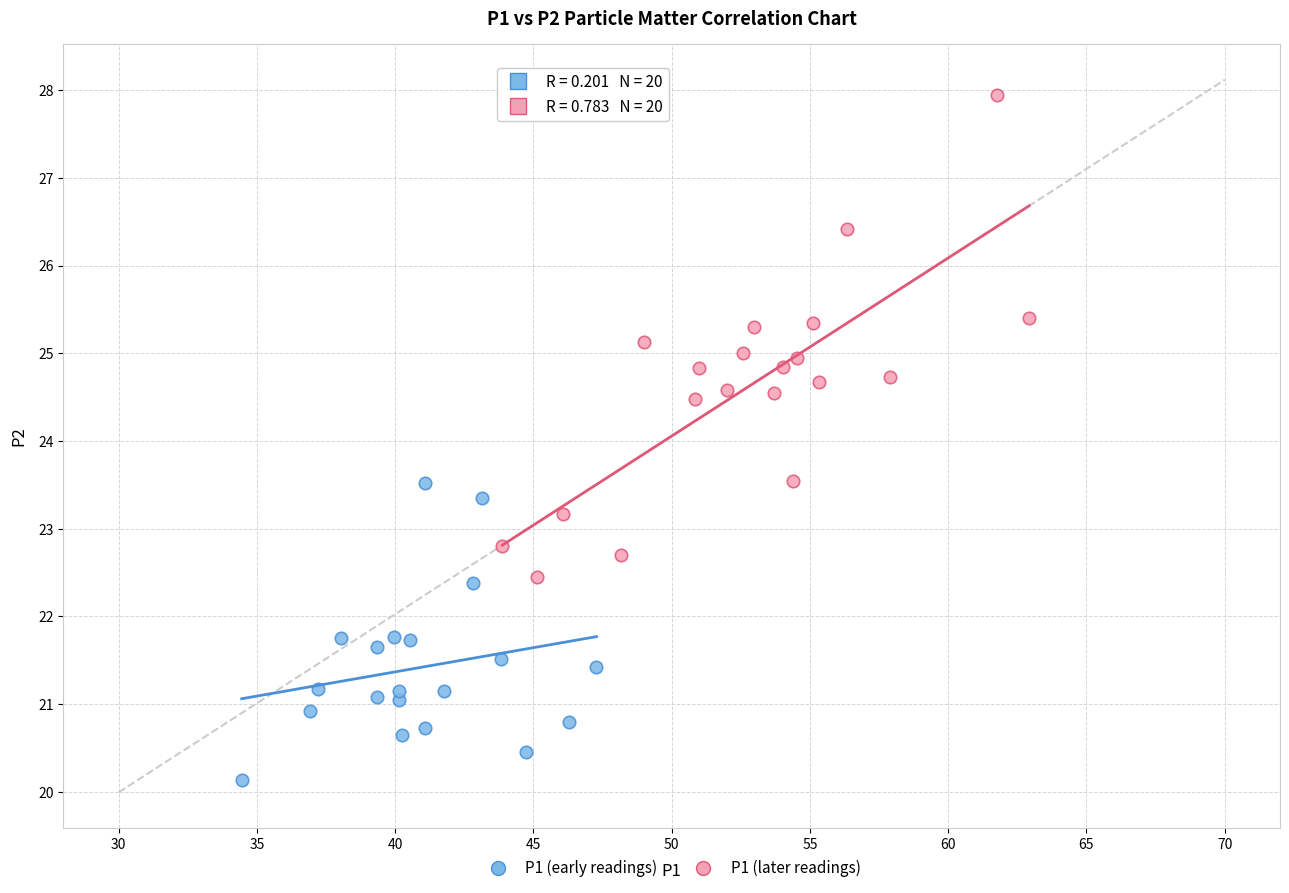

Which series reaches the minimum Y coordinate?

P1 (early readings)